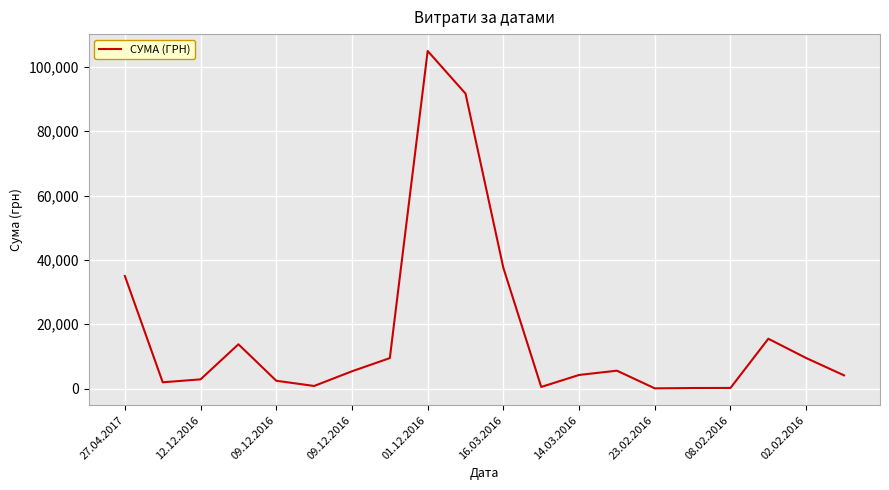

What is the maximum value shown in the chart?

104899.0